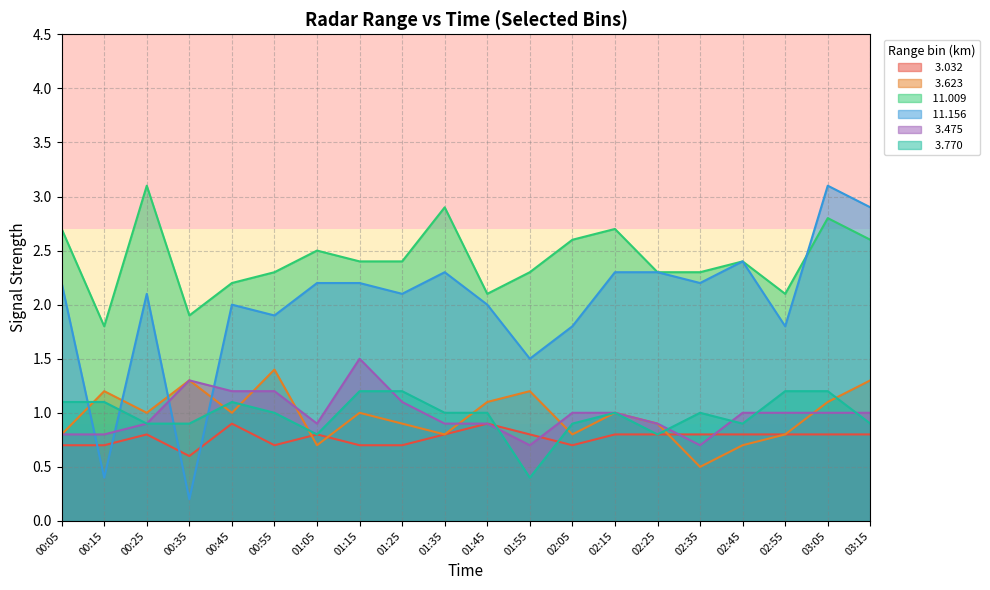

The value of  11.156 at 00:25 is 0.6. True or false?

False